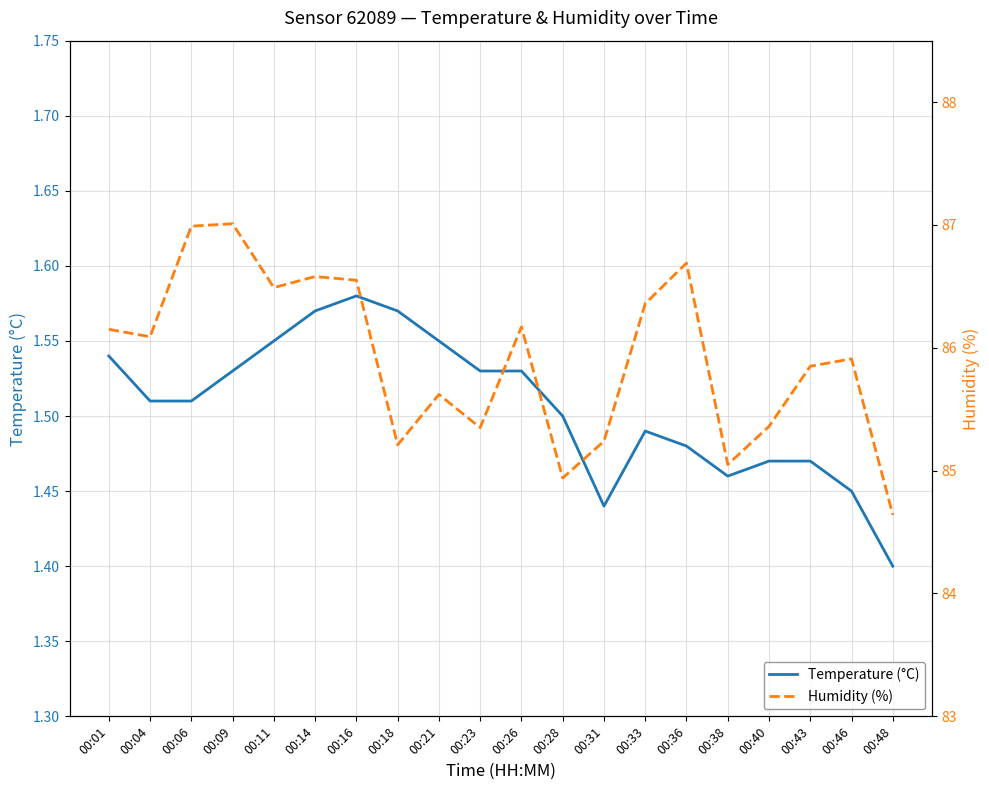

Between 00:38 and 00:43, which series saw the biggest shift?

Humidity (%)